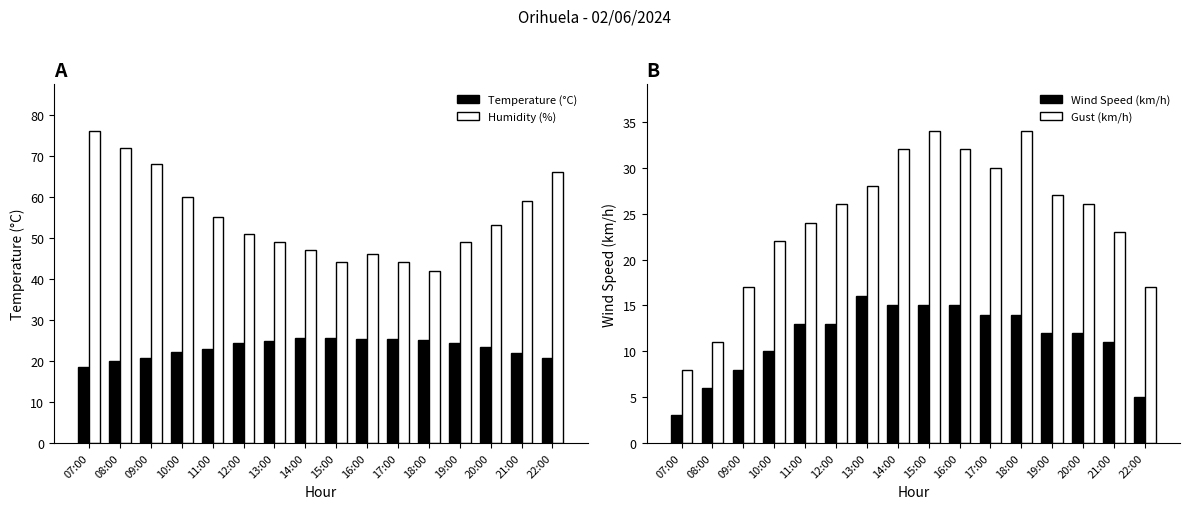

True or false: Wind Speed (km/h) has a value of 15.0 at 15:00.

True